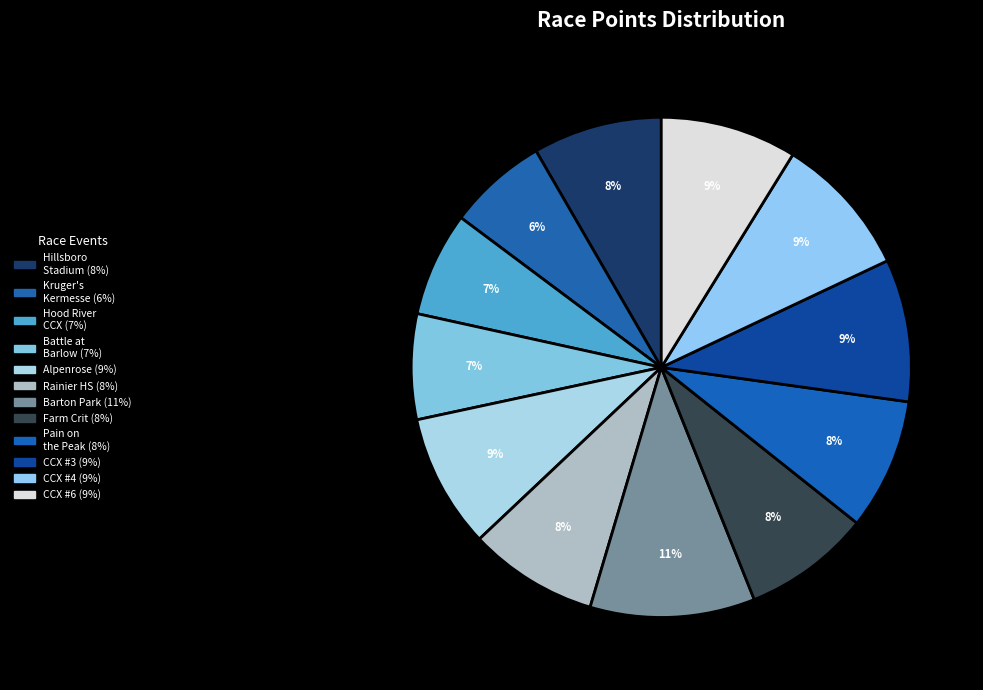

Count the number of slices in the pie.

12